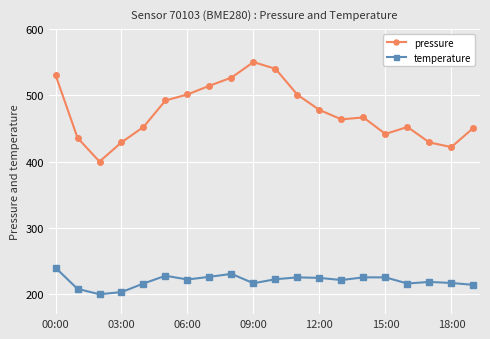

What is the difference between the second highest and minimum values in the pressure series?

139.9